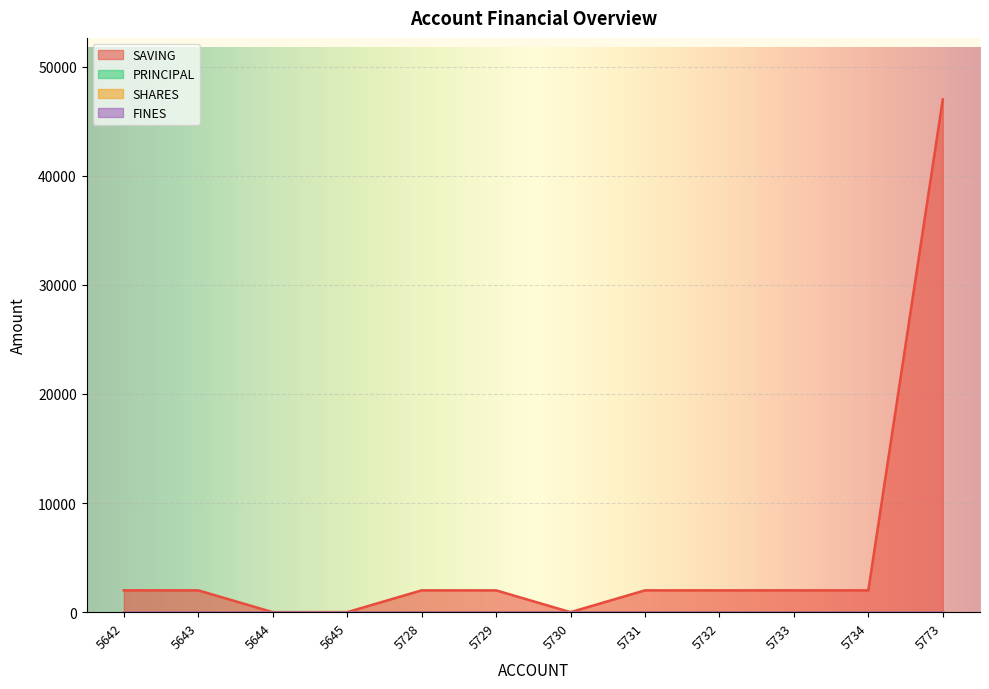

At which label does SAVING first exceed 2000?

5773